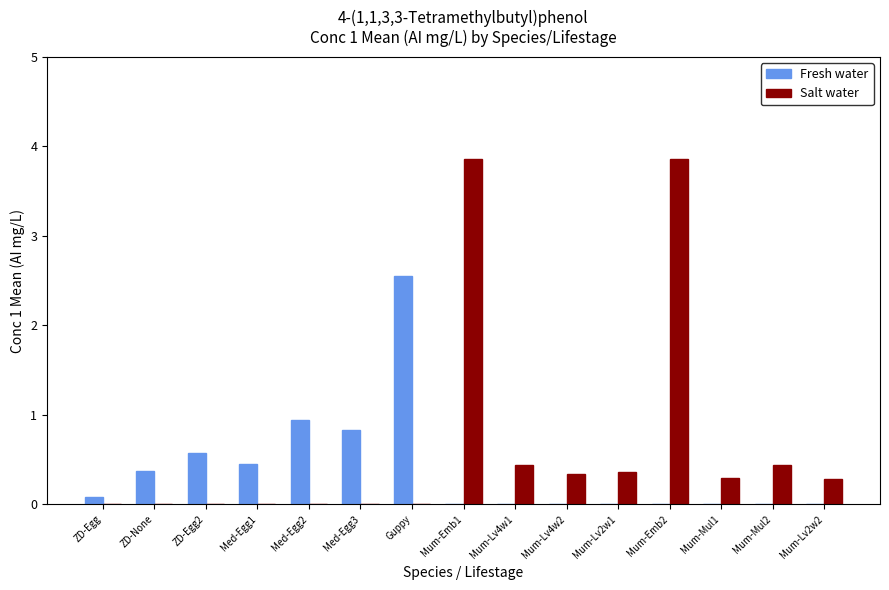

The value of Salt water at Mum-Lv2w1 is 0.4. True or false?

True